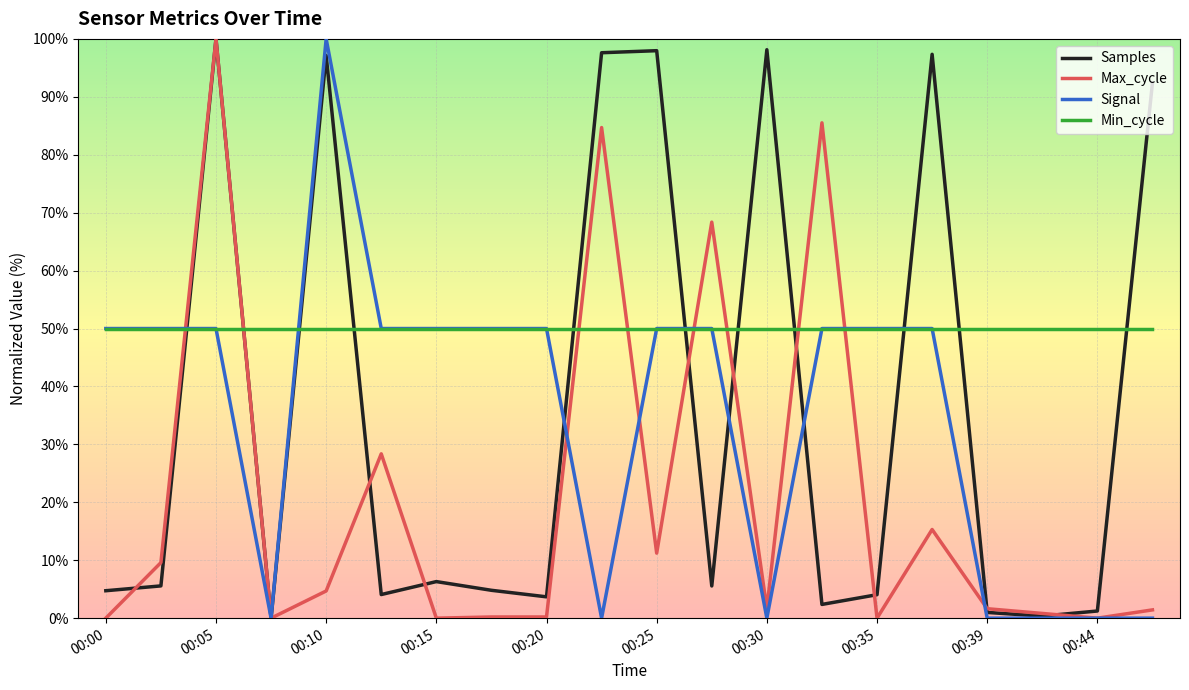

Which series has the largest total across all categories?

Min_cycle